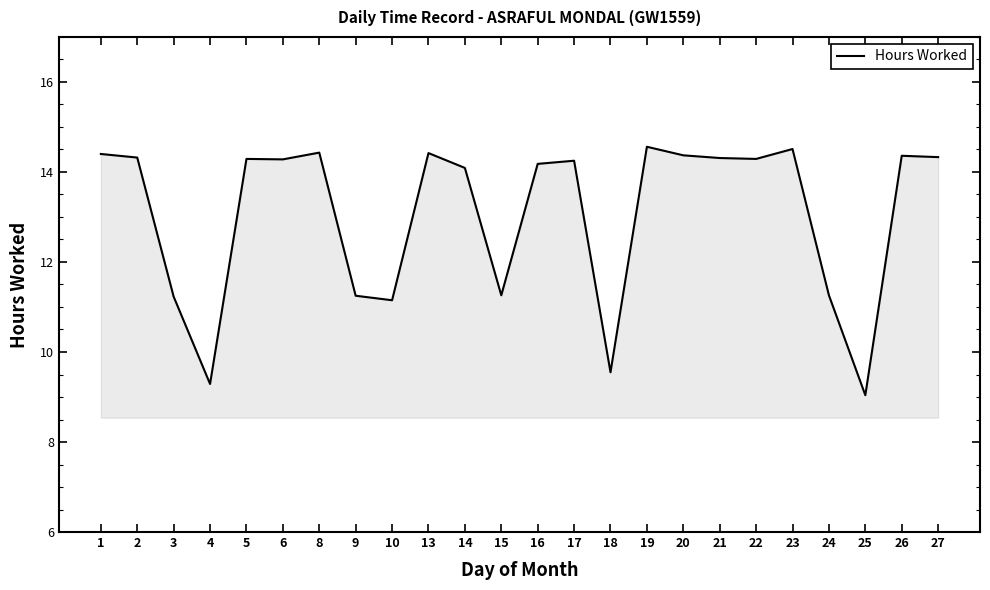

At which category does the chart reach its minimum across all series?

25